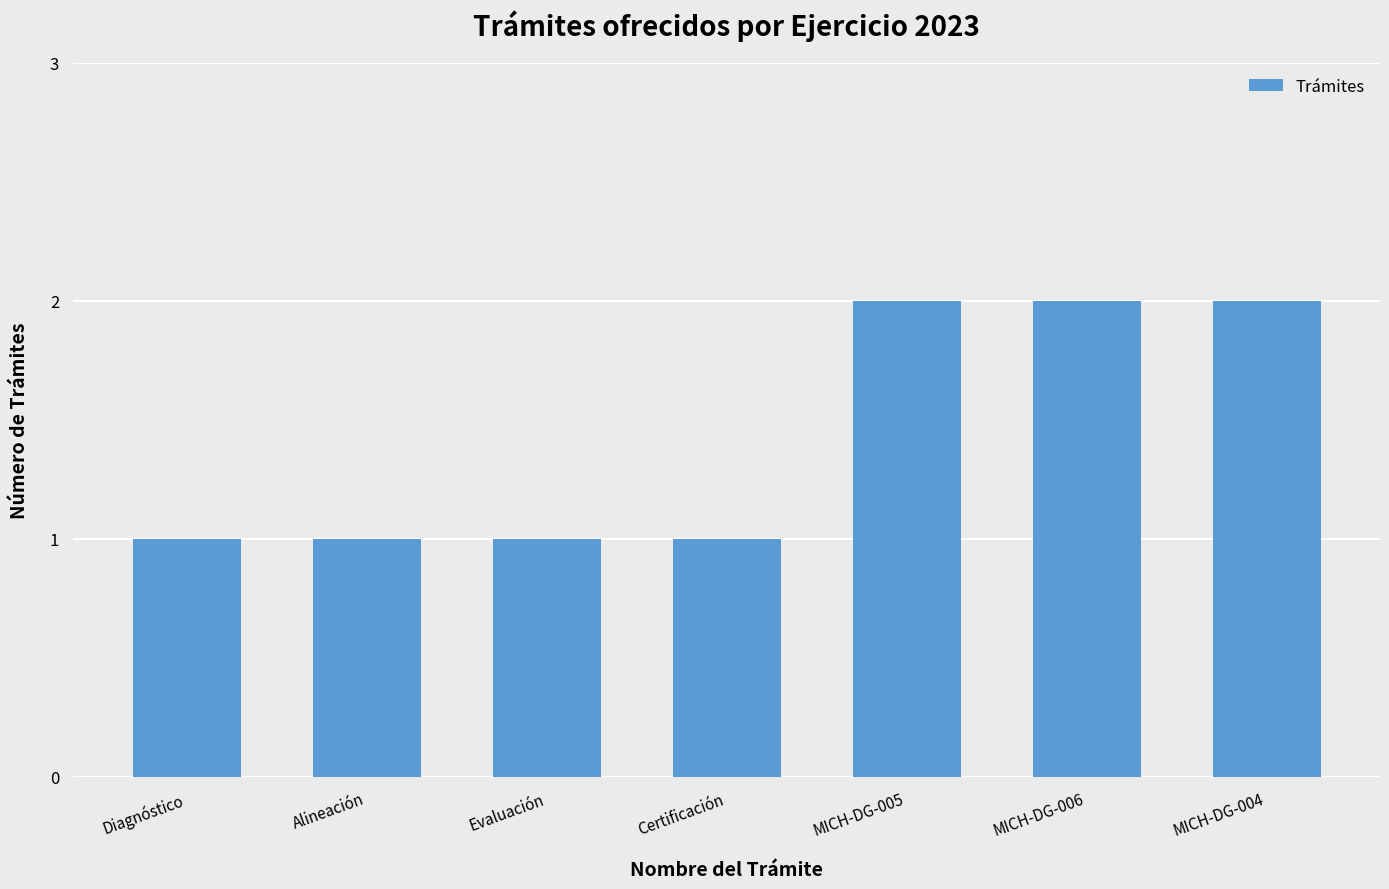

What is the label of the 5th bar from the right?

Evaluación